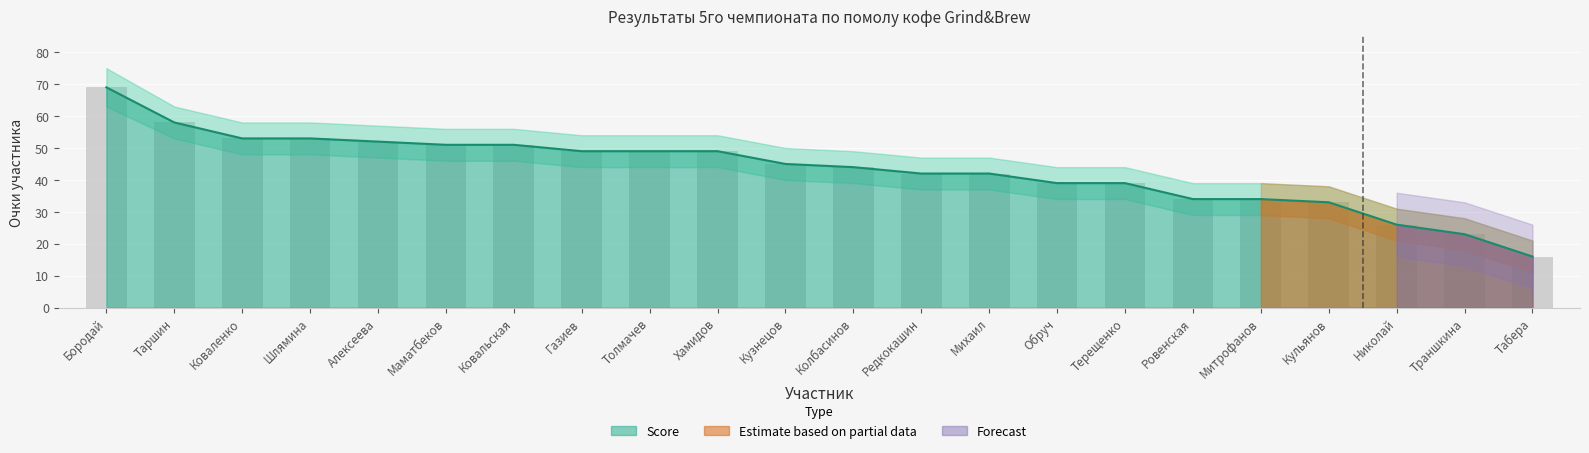

Is it true that Score equals 40 at Траншкина?

False